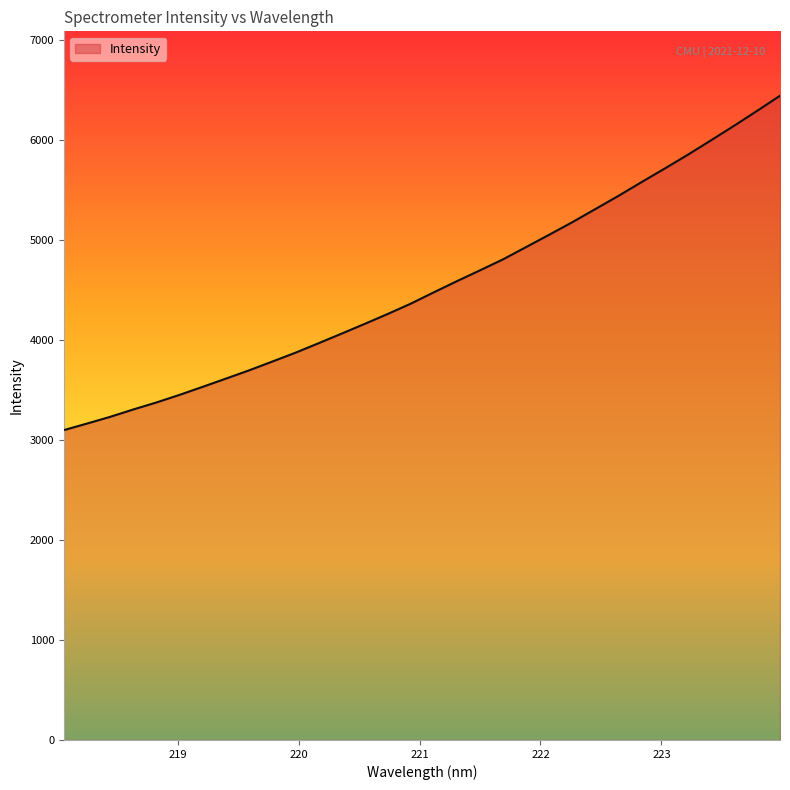

What is the smallest value displayed?

3096.8